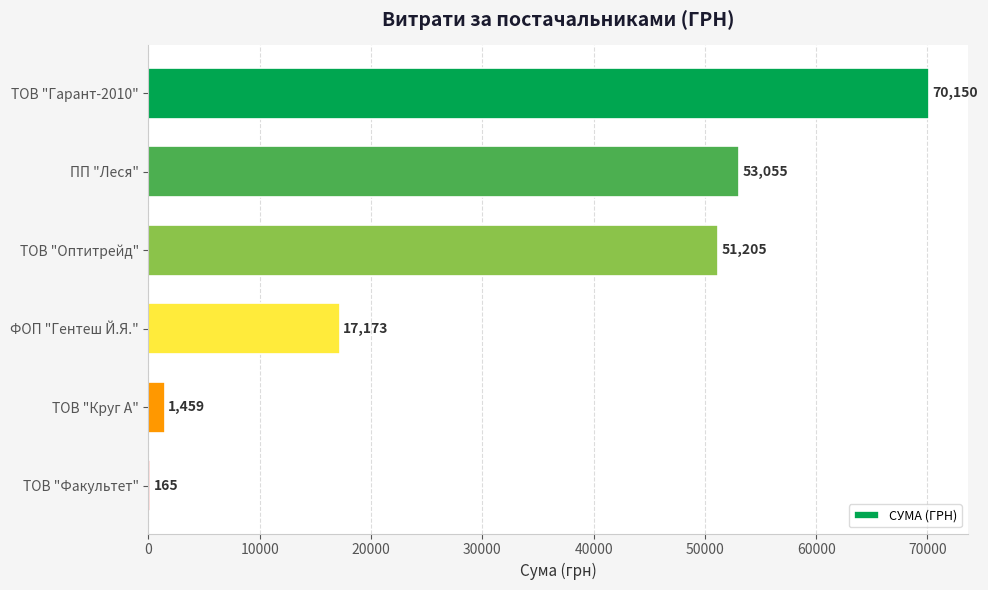

True or false: the data shows 18854.6 at ТОВ "Оптитрейд".

False